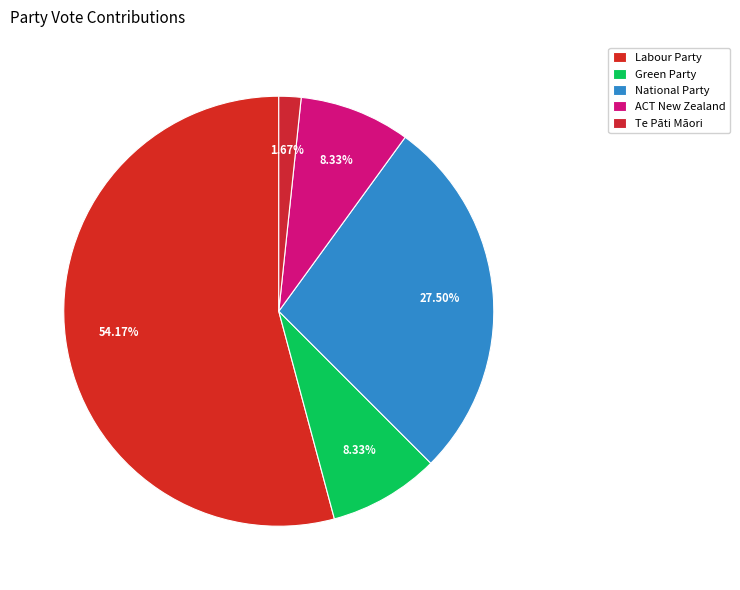

Do Labour Party and Te Pāti Māori together represent more than half of the pie?

Yes